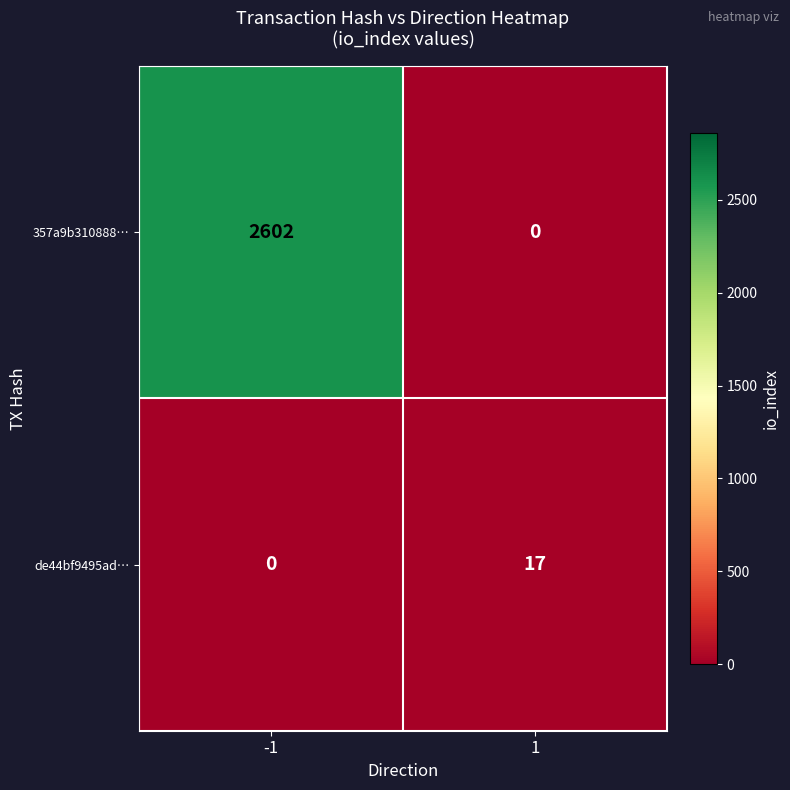

The 357a9b310888… series shows -1382 at 1. True or false?

False